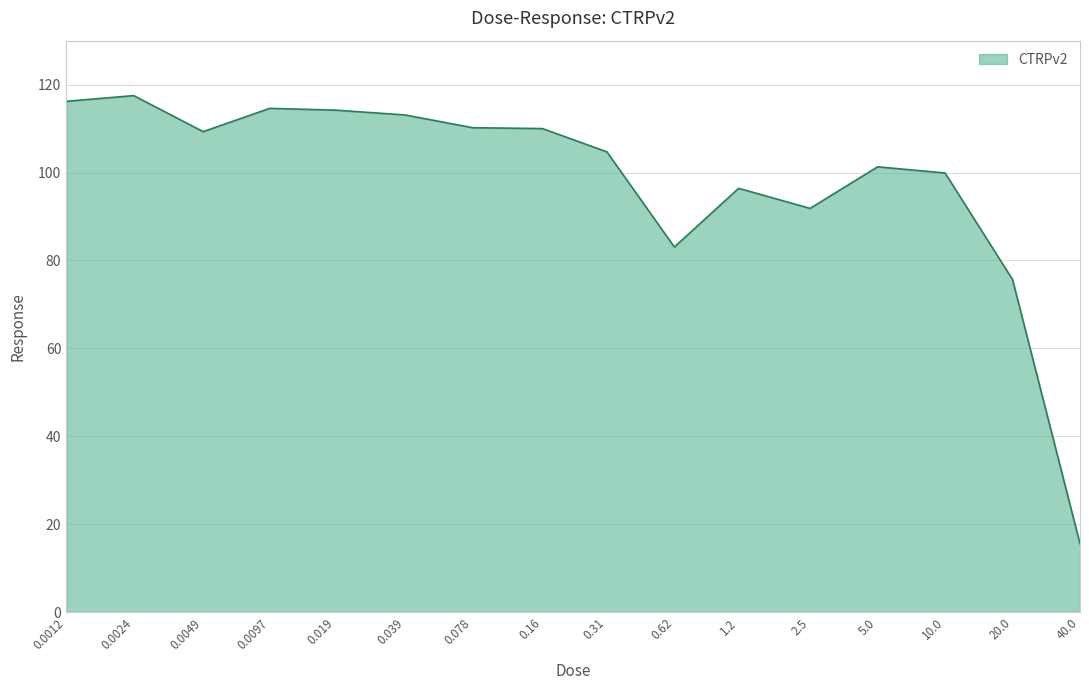

What is the smallest value displayed?

15.6